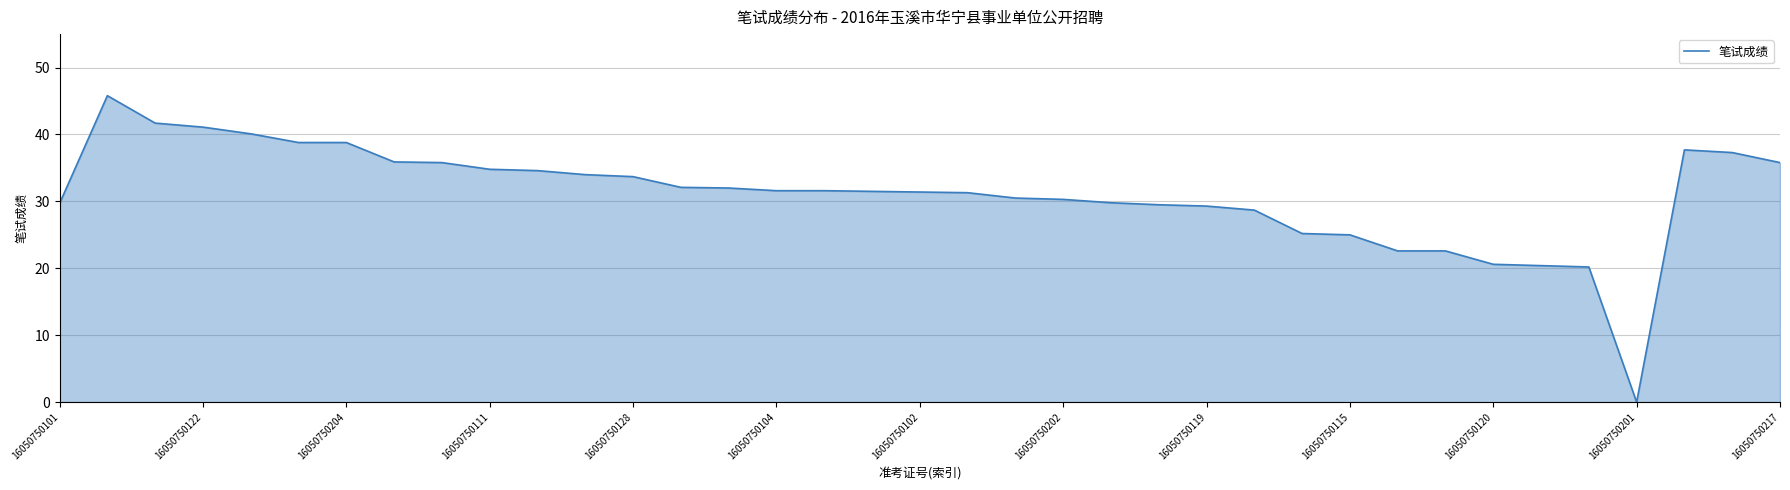

What is the greatest value displayed?

45.8